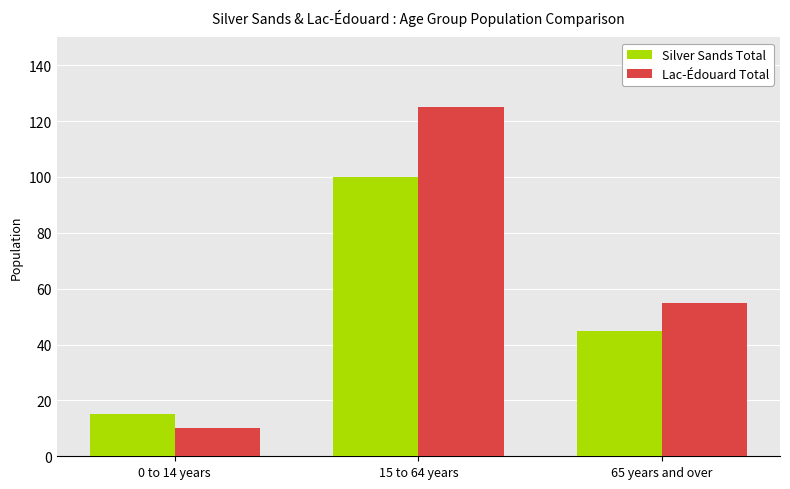

What is the total value across all series at 15 to 64 years?

225